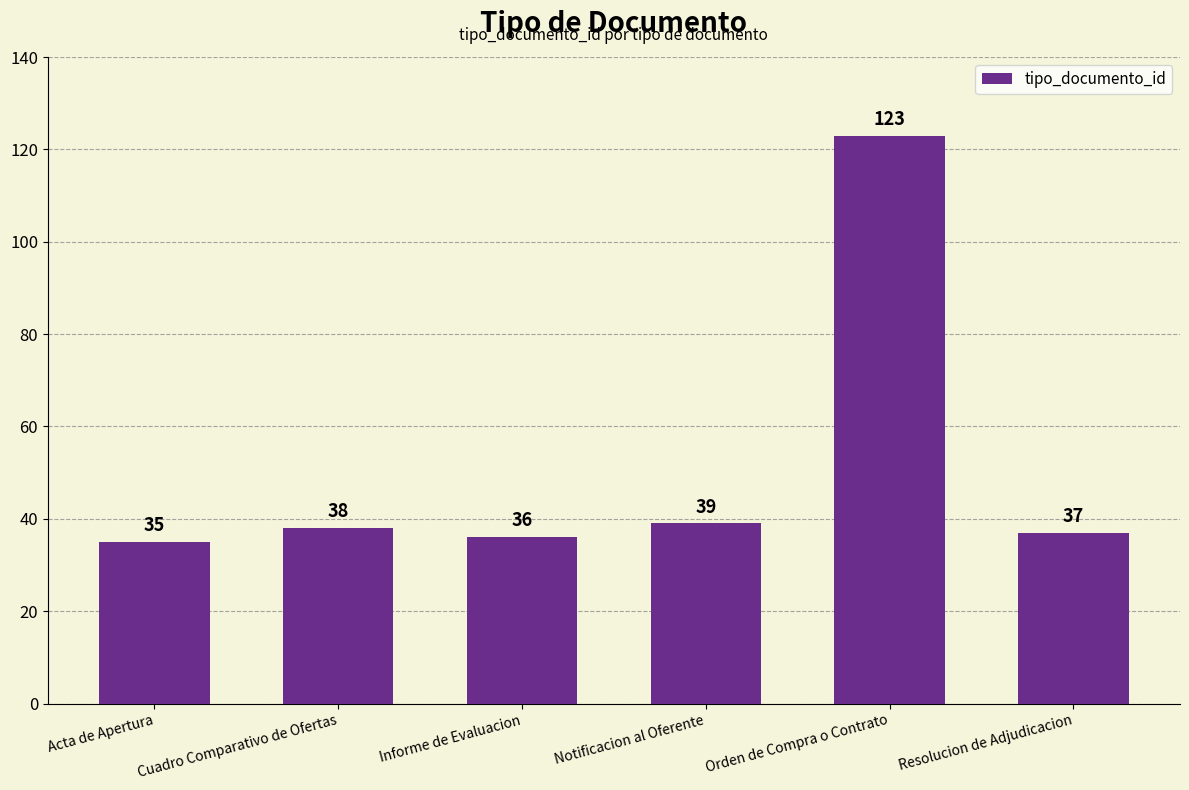

How many categories are shown in the chart?

6